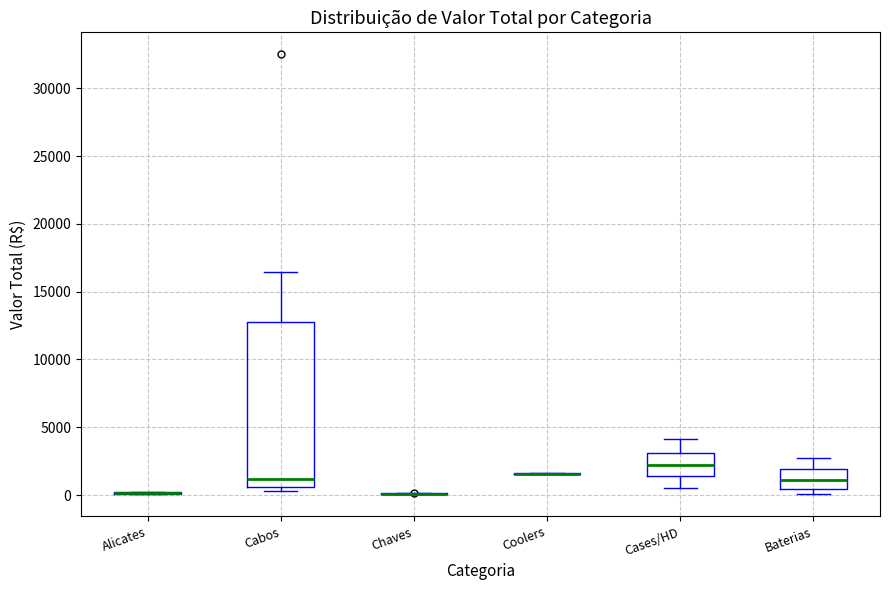

Which box is the tallest, from its lower edge to its upper edge?

Cabos